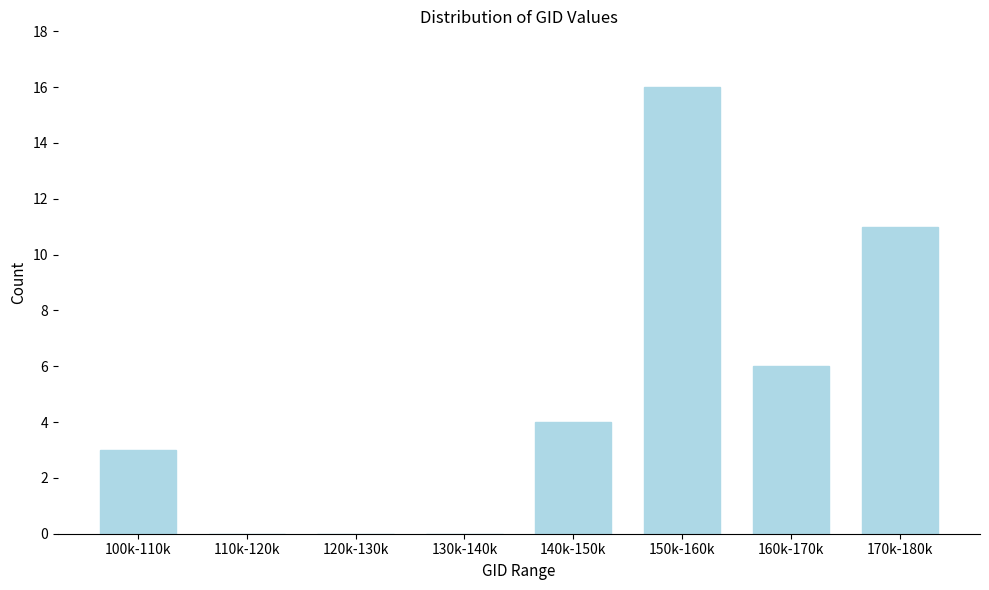

Reading right to left, extract all data points from this chart.

170k-180k=11	160k-170k=6	150k-160k=16	140k-150k=4	130k-140k=0	120k-130k=0	110k-120k=0	100k-110k=3